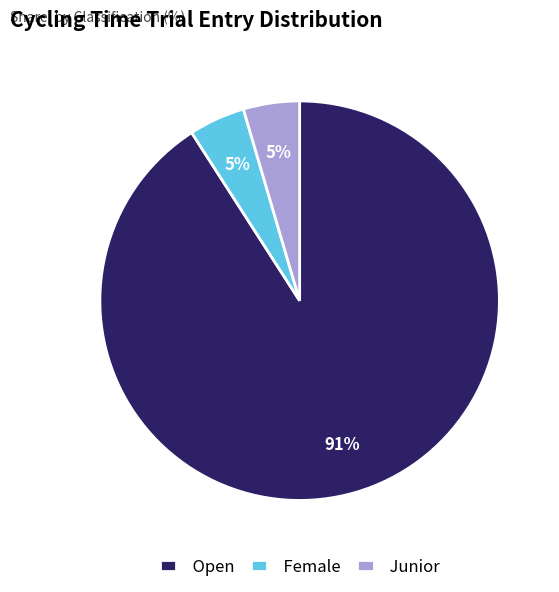

Does Open represent more than half of the total?

Yes